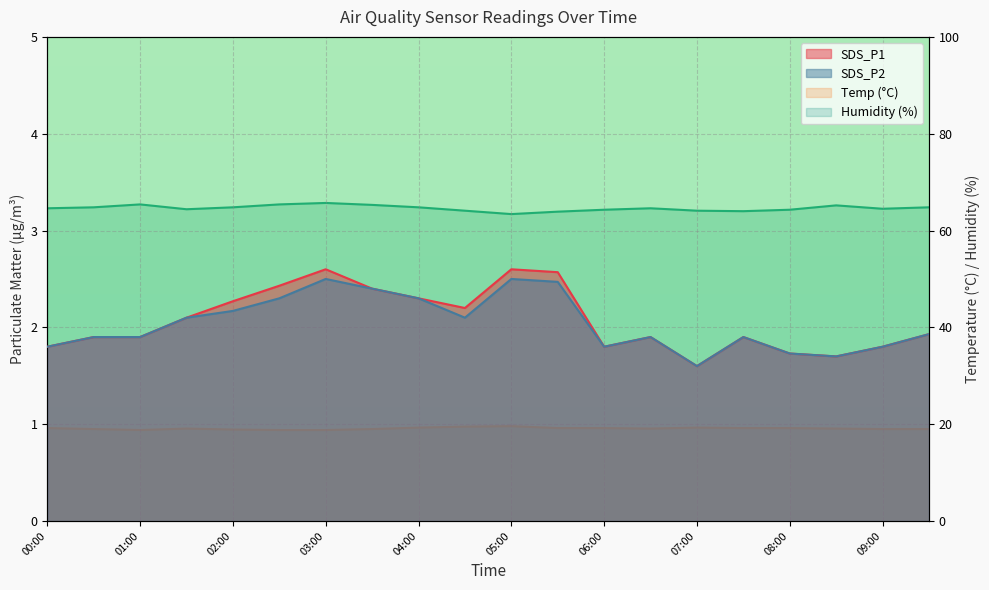

Is it true that SDS_P2 equals 1.6 at 07:00?

True